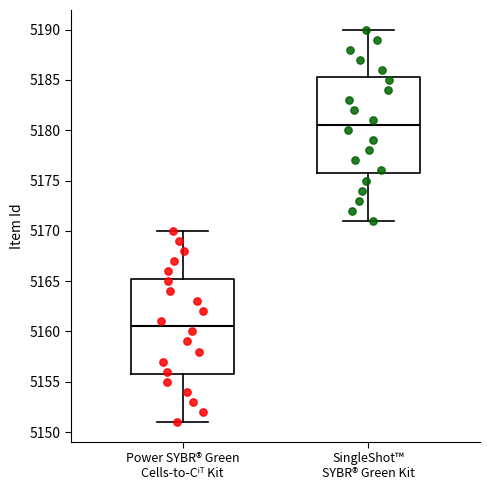

Which box has the highest median line?

SingleShot™ SYBR® Green Kit